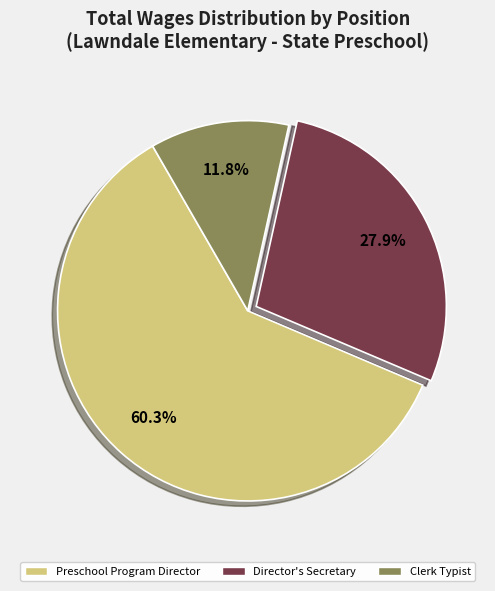

Does Clerk Typist represent more than half of the total?

No